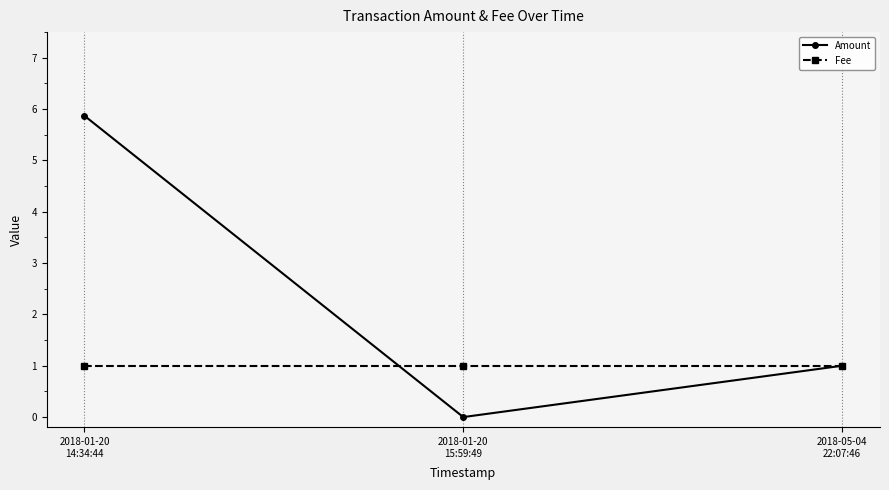

Rank the series by their maximum value, from lowest to highest.

Fee, Amount